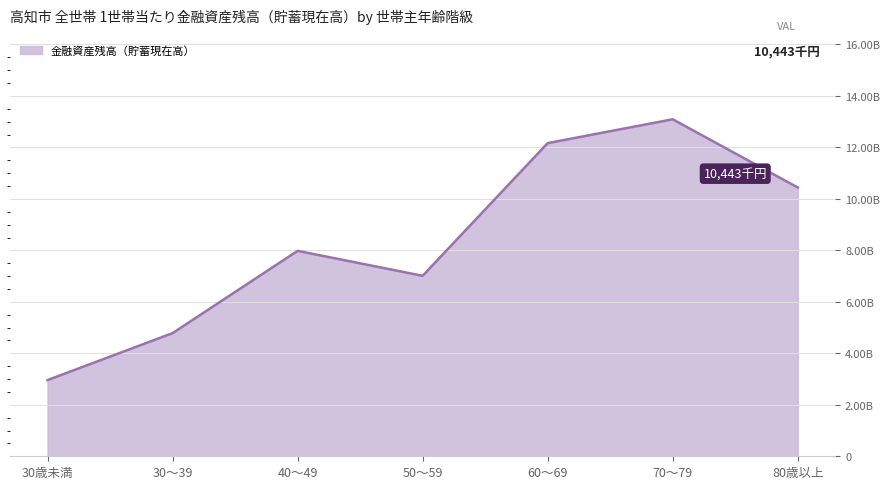

Where is the first local maximum?

40～49